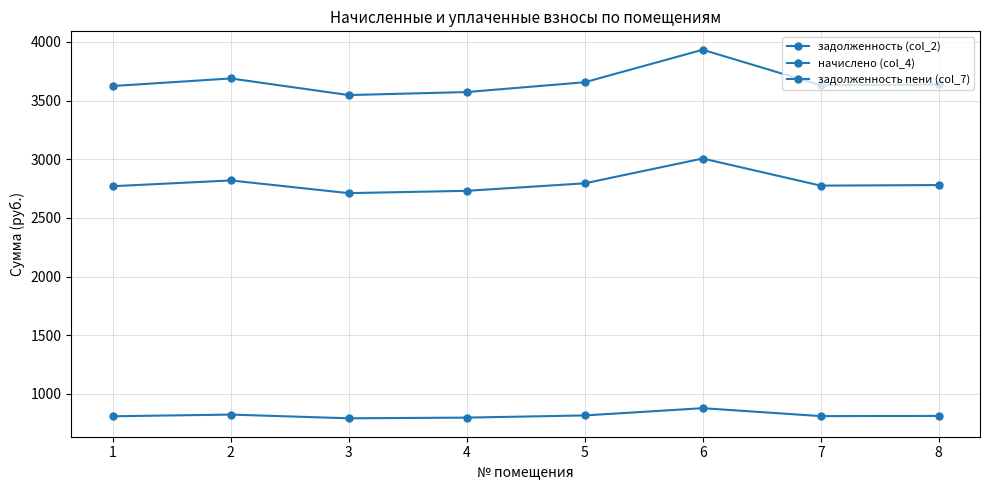

Reading left to right, extract all data points from this chart.

задолженность (col_2): 1=2770.0	2=2819.2	3=2710.9	4=2730.6	5=2794.6	6=3006.1	7=2774.9	8=2779.8
начислено (col_4): 1=809.0	2=823.4	3=791.8	4=797.5	5=816.2	6=878.0	7=810.5	8=811.9
задолженность пени (col_7): 1=3624.0	2=3688.4	3=3546.8	4=3572.5	5=3656.2	6=3933.0	7=3630.4	8=3636.9